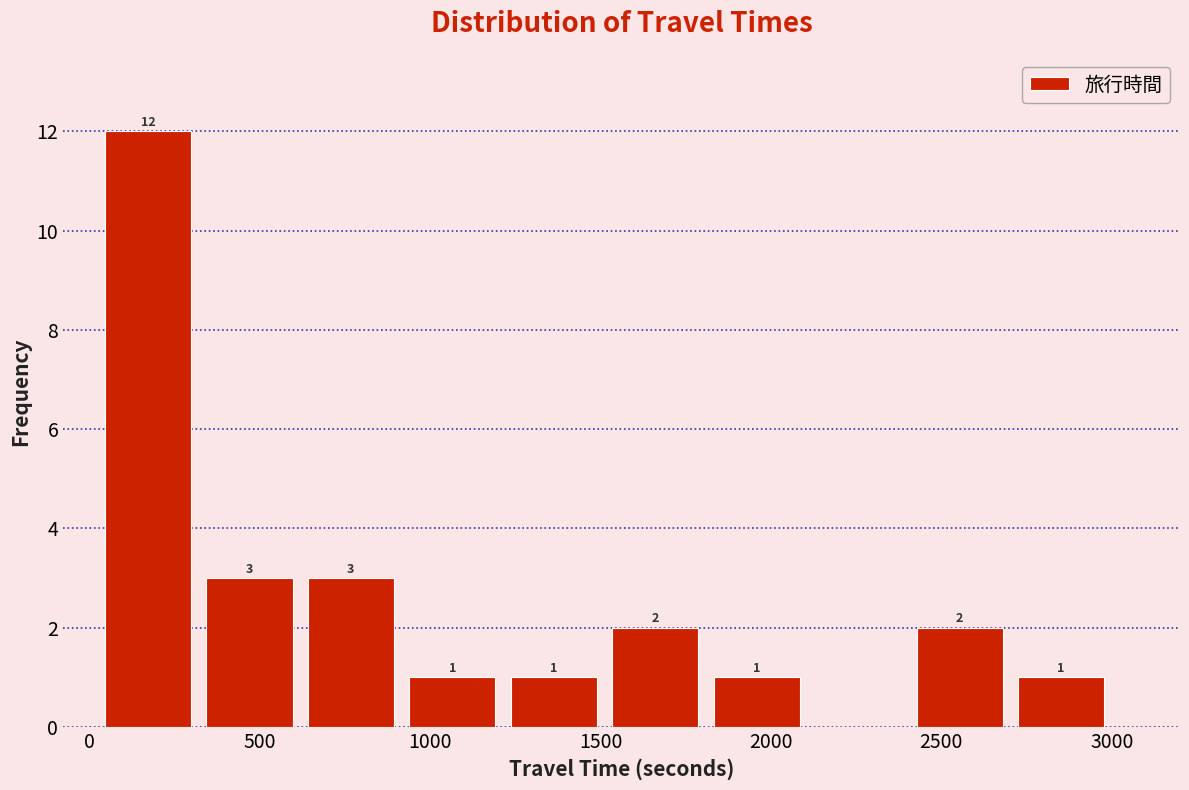

Which range on the x-axis has the tallest bar?

0 to 300